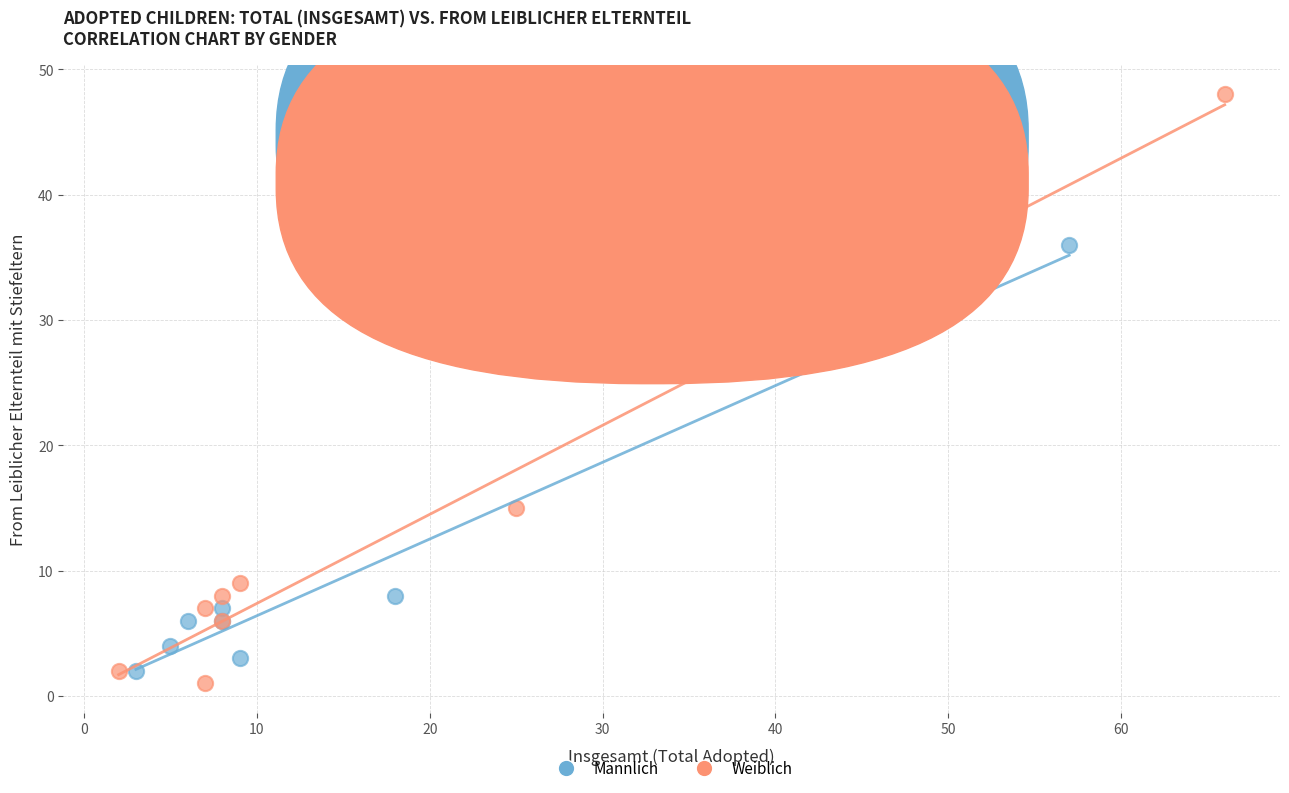

Which series has the largest Y range (max minus min)?

Weiblich